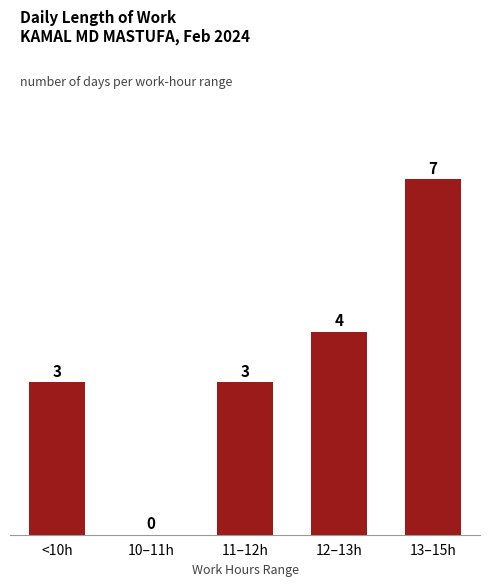

What is the sum of all values?

17